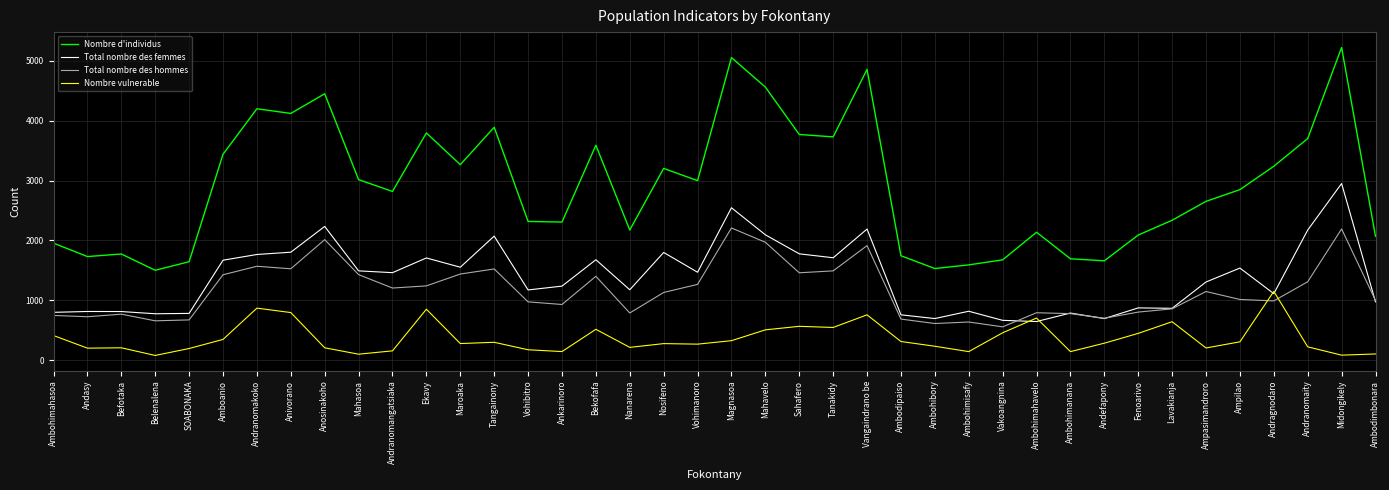

At which label is Nombre vulnerable closest to 612?

Lavakianja